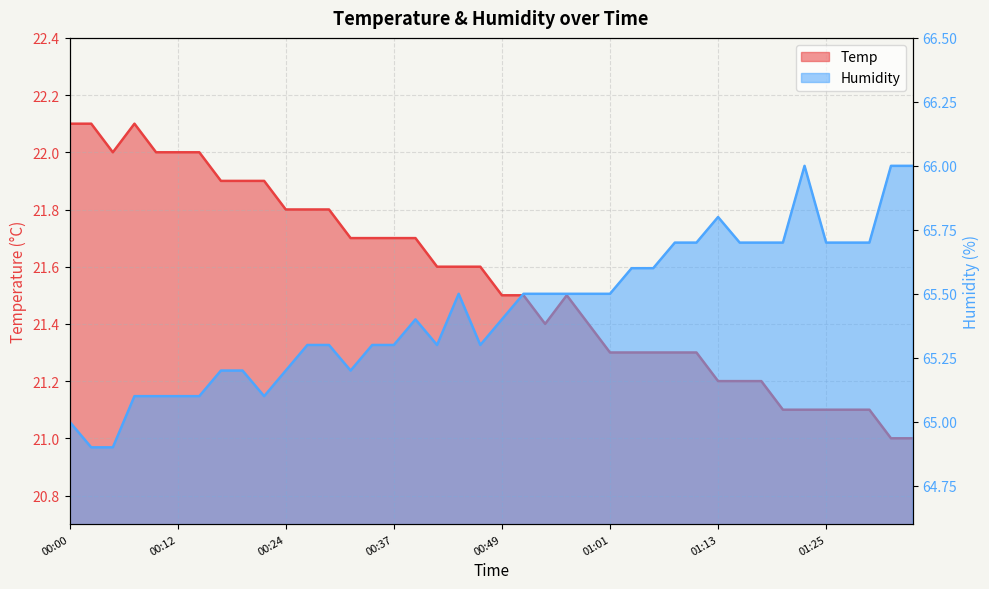

At how many categories does at least one series exceed 24?

40